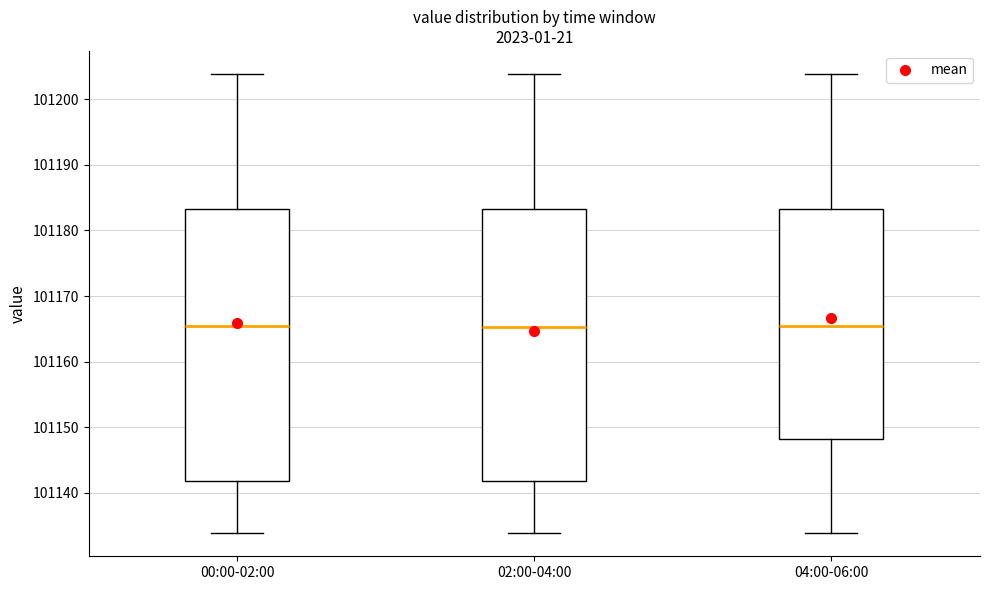

Where does the upper whisker of the box for 00:00-02:00 end on the y-axis? The values are not printed on the chart, so give them approximately, as read against the axis.

101204